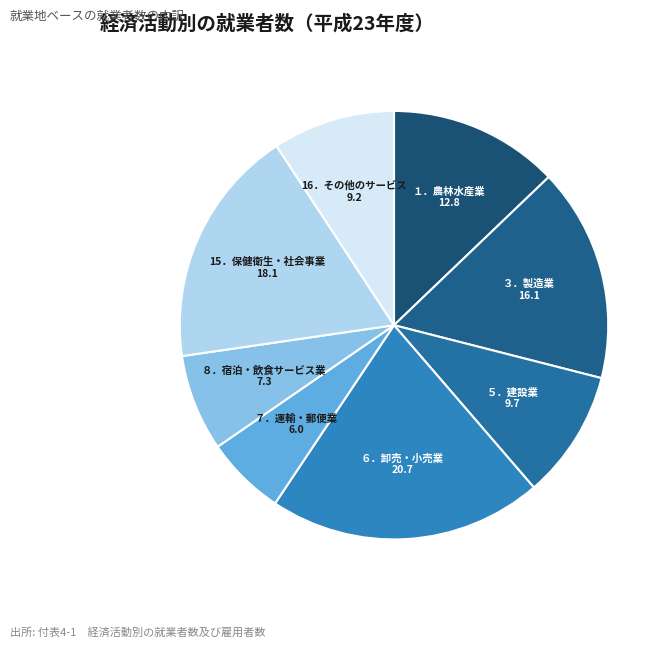

How many segments does this pie chart have?

8